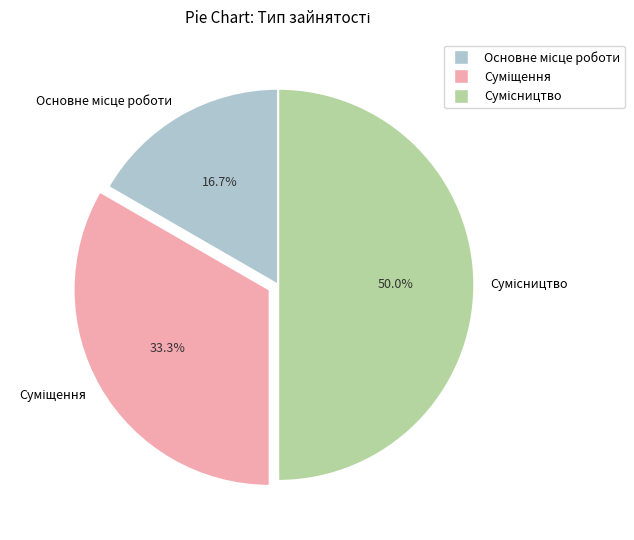

What is the smallest slice in the pie chart?

Основне місце роботи